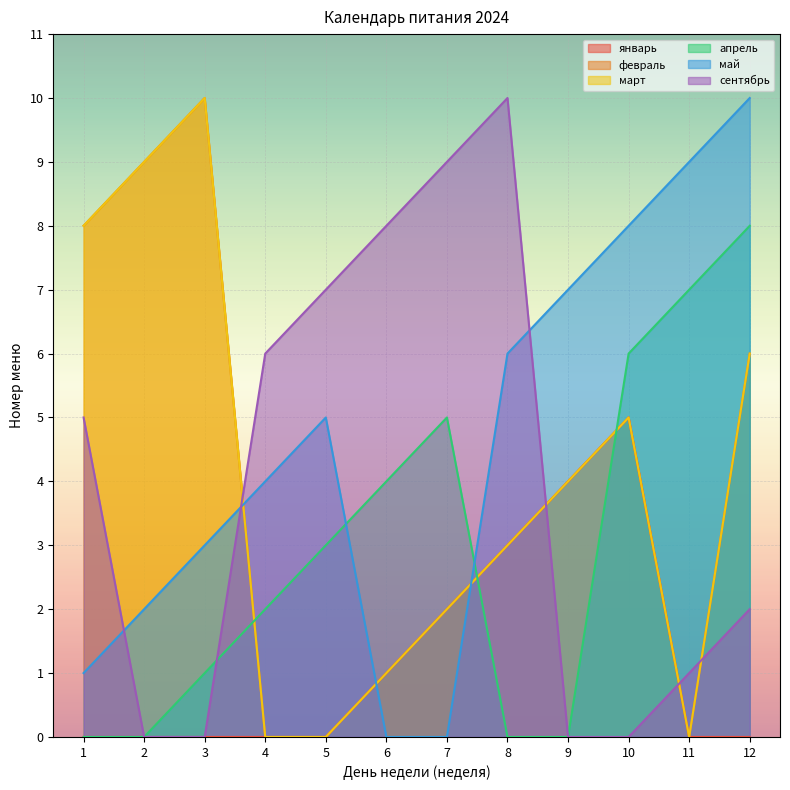

At which label does февраль first exceed 4?

1